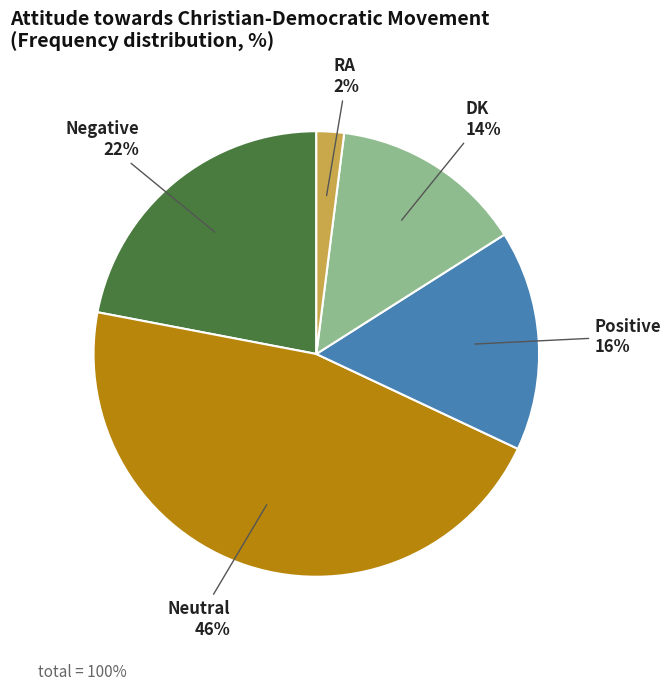

Is there a majority slice in this chart?

No